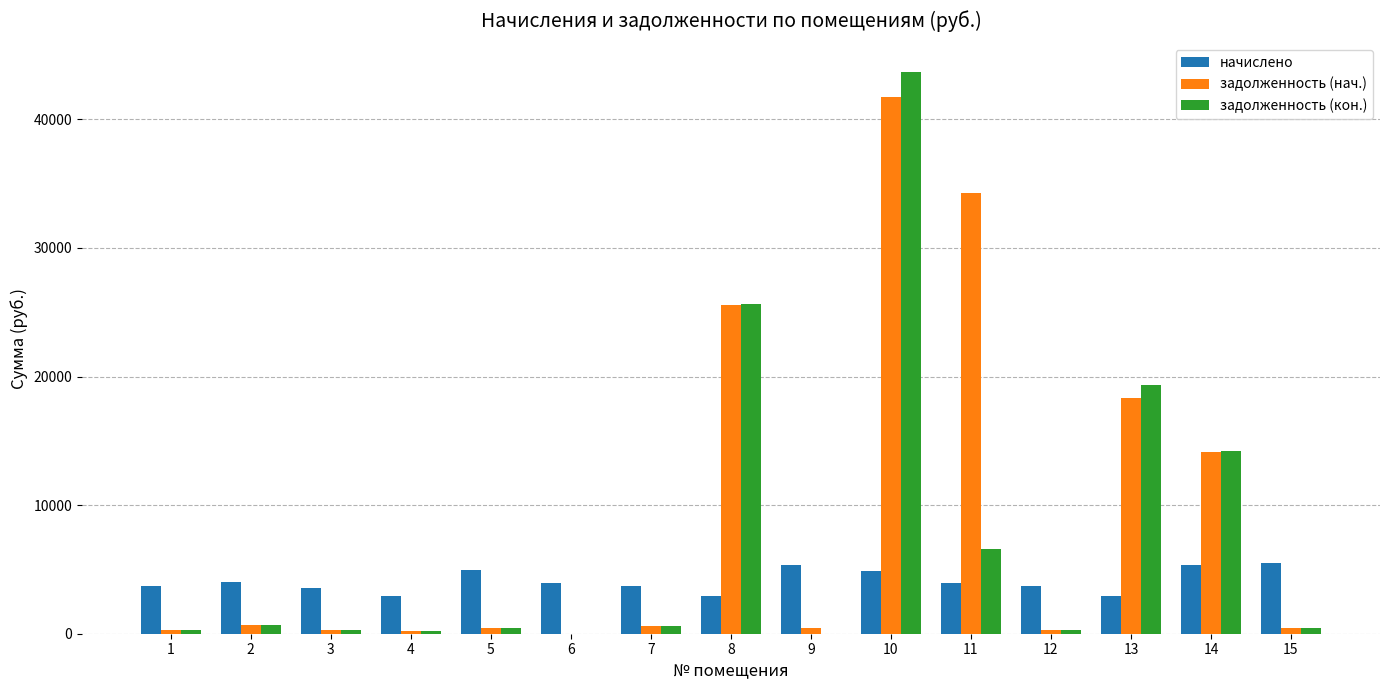

The value of начислено at 6 is 5385.8. True or false?

False